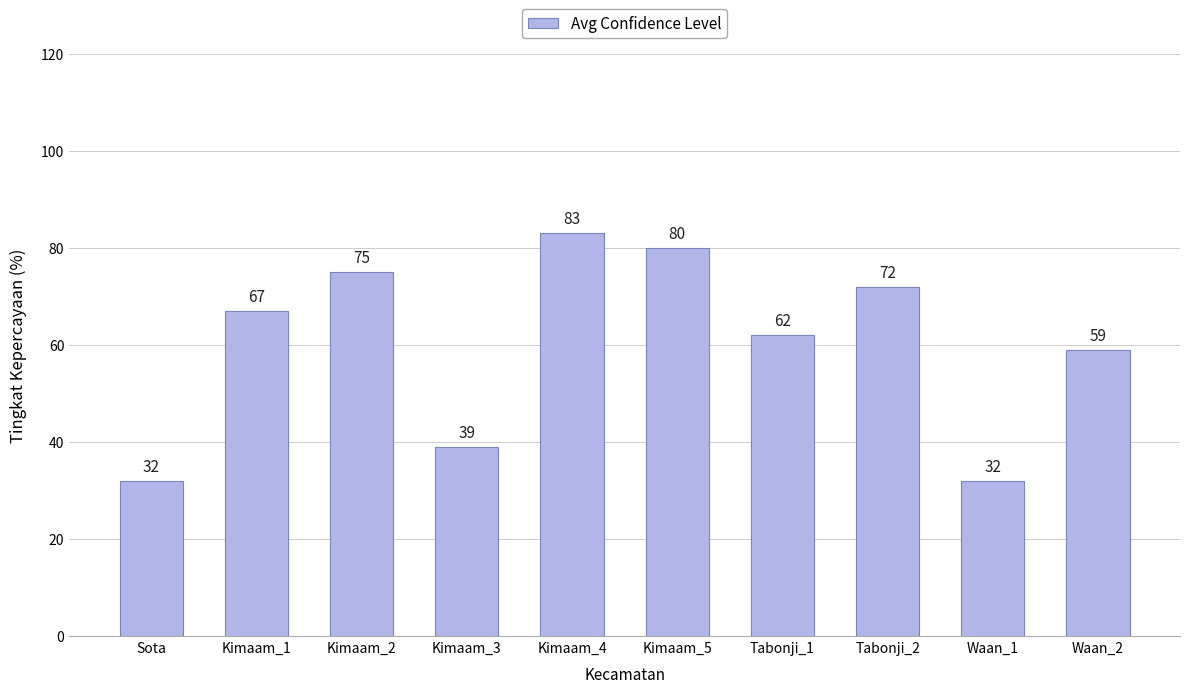

What is the difference between the values at Waan_2 and Kimaam_1?

8